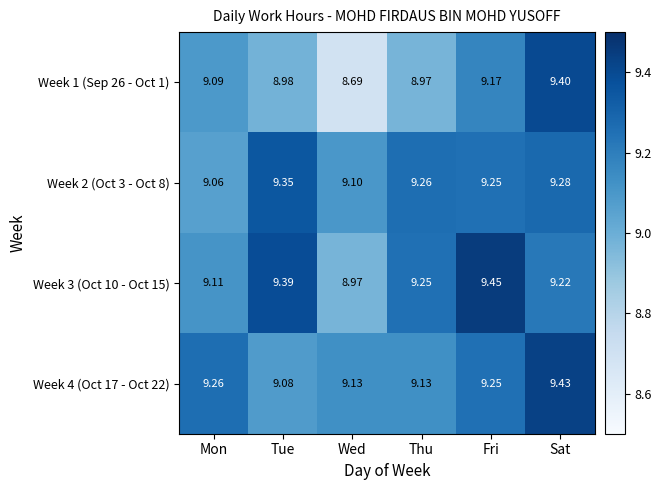

What is the total value across all series at Wed?

35.9